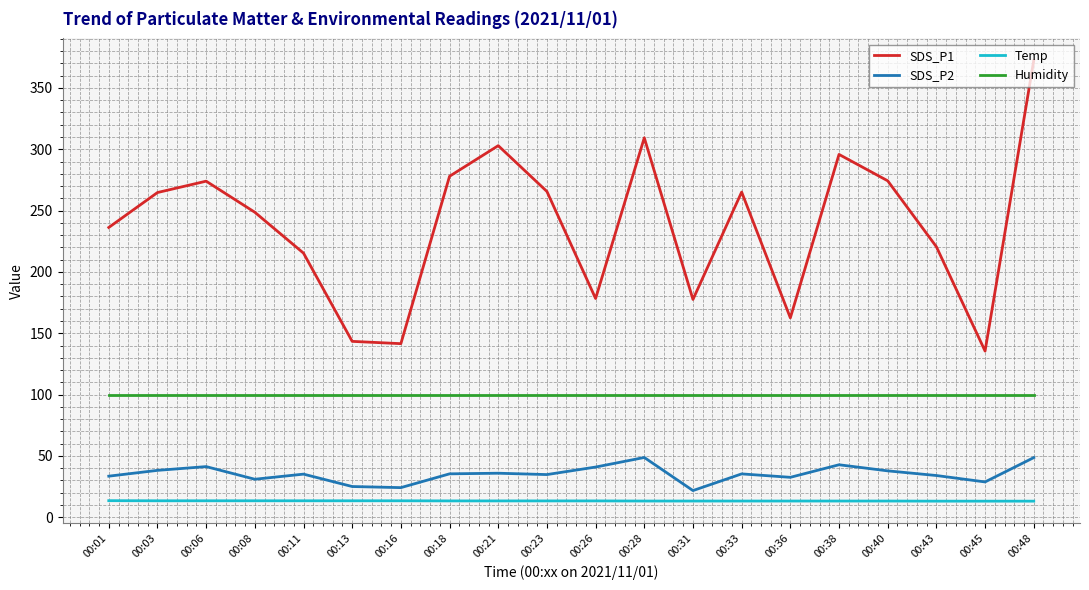

Does the chart have visible grid lines?

Yes